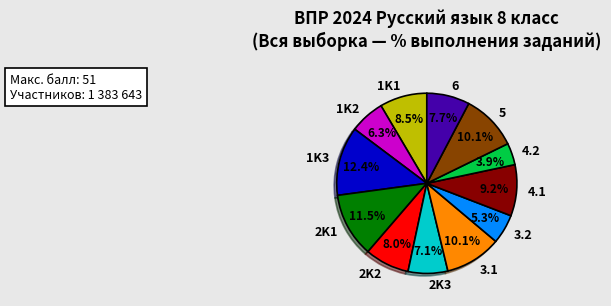

Which slice is the smallest?

4.2